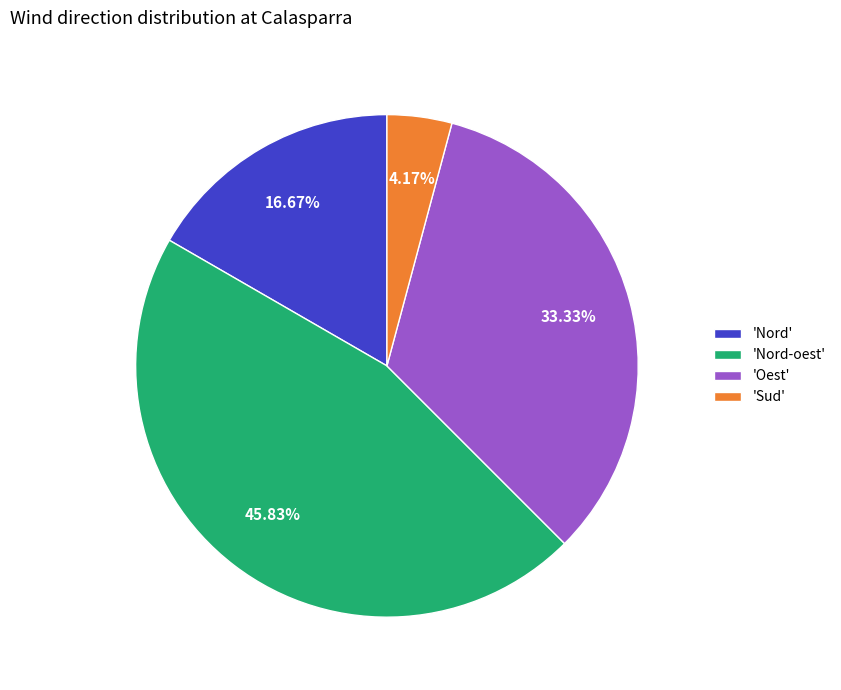

What is the ratio of the value at 'Oest' to the value at 'Nord-oest'?

0.7